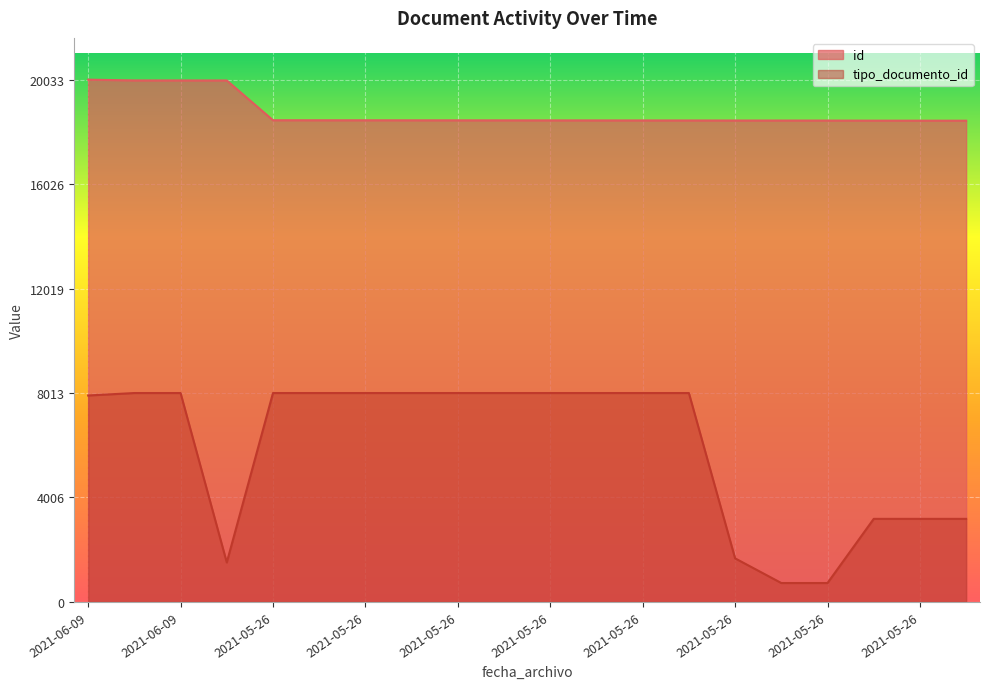

Where is id nearest to the value 19246?

2021-06-09T09:28:28